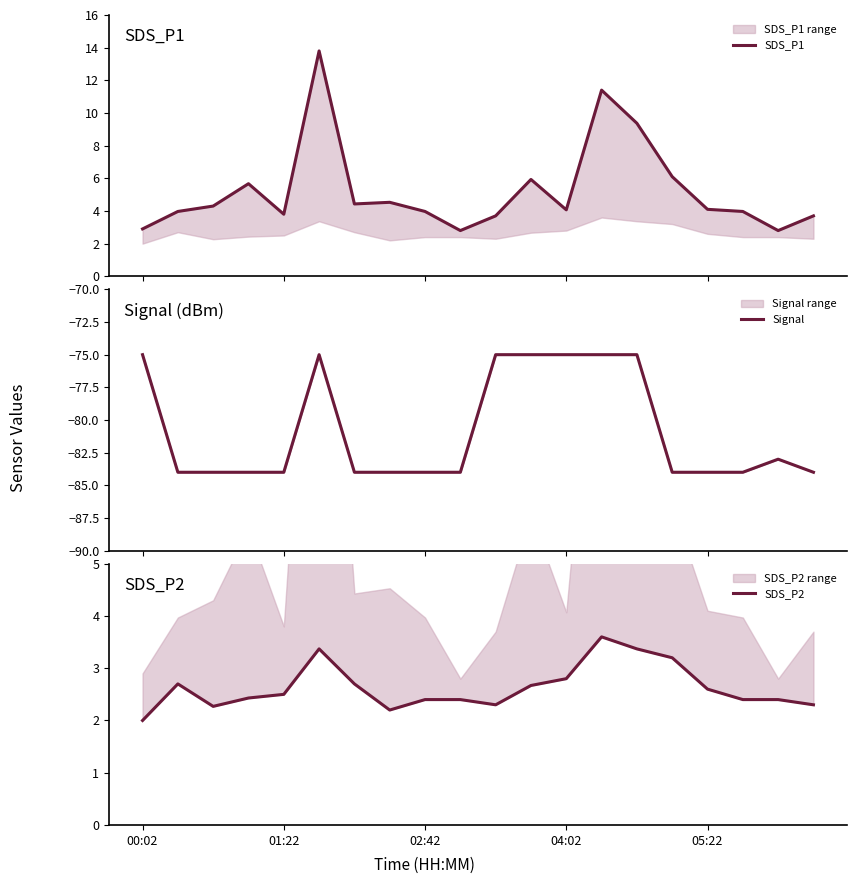

What is the lowest value of the Signal series?

-84